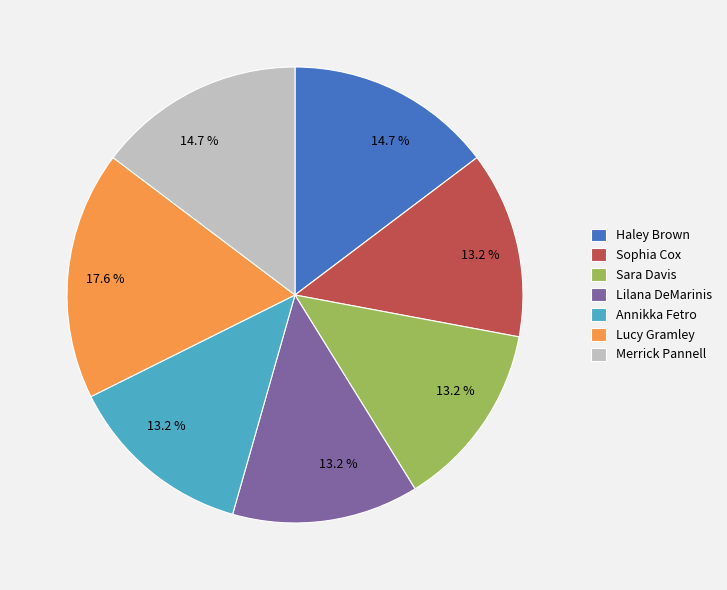

Is the sum of Lilana DeMarinis and Merrick Pannell greater than half?

No